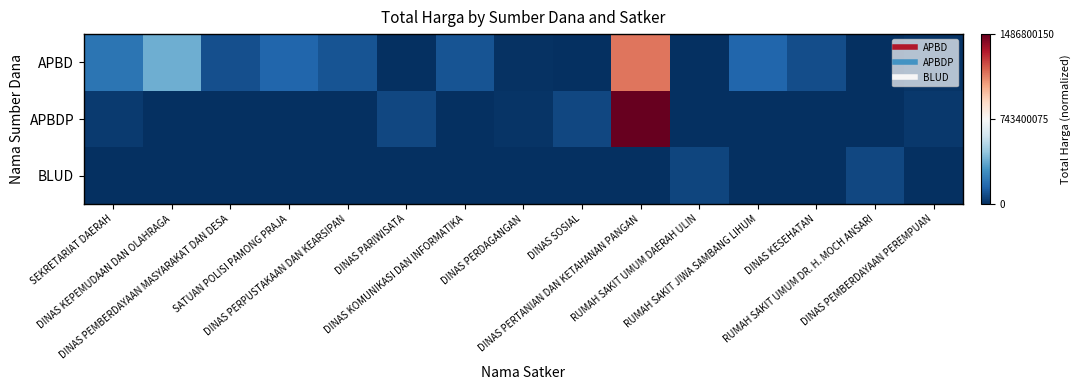

At which category is the sum across all series the highest?

DINAS PERTANIAN DAN KETAHANAN PANGAN